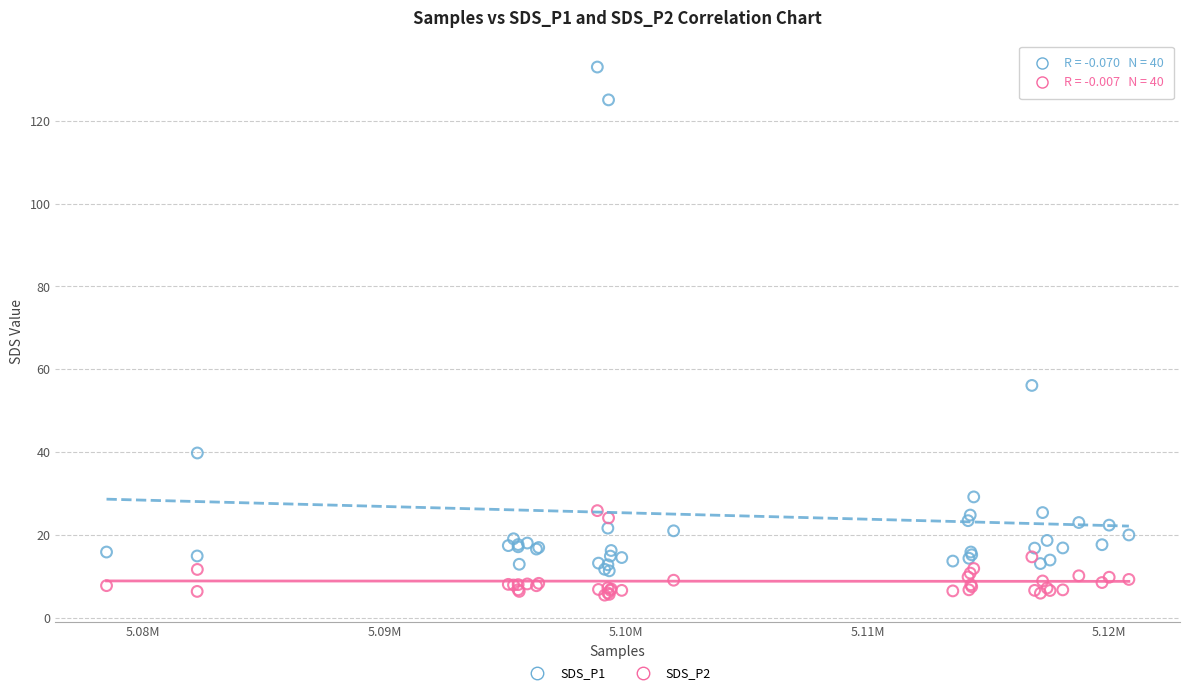

What are all the series names shown in the legend?

SDS_P1, SDS_P2